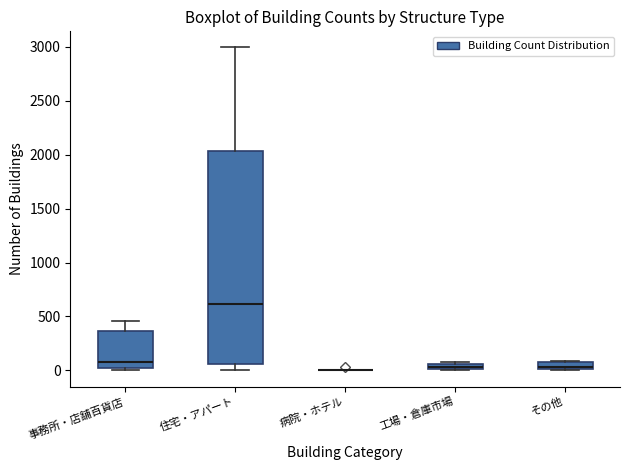

Where does the upper whisker of the box for 住宅・アパート end on the y-axis? The values are not printed on the chart, so give them approximately, as read against the axis.

3000